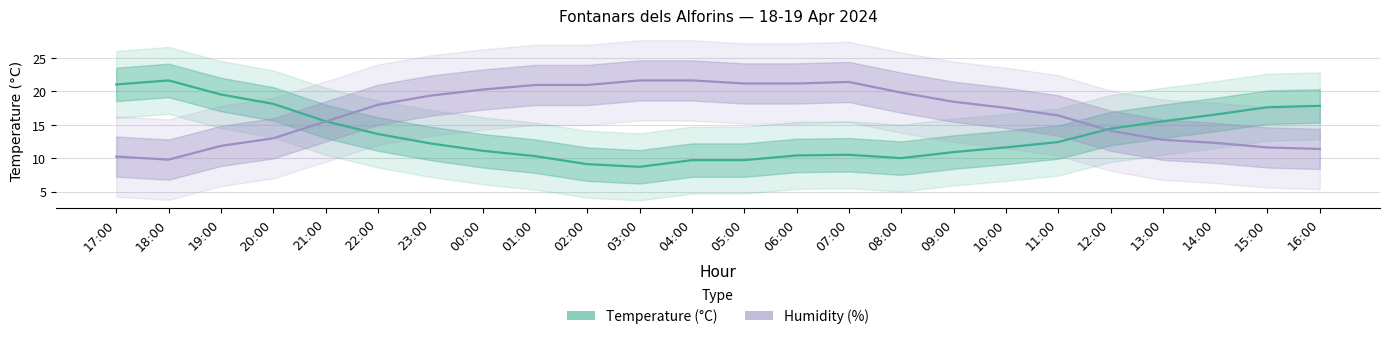

At 03:00, list the series in order from smallest to largest.

Temperature (°C), Humidity (%)